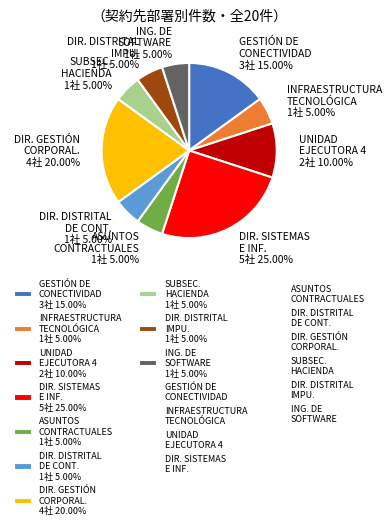

Does any single category account for the majority?

No